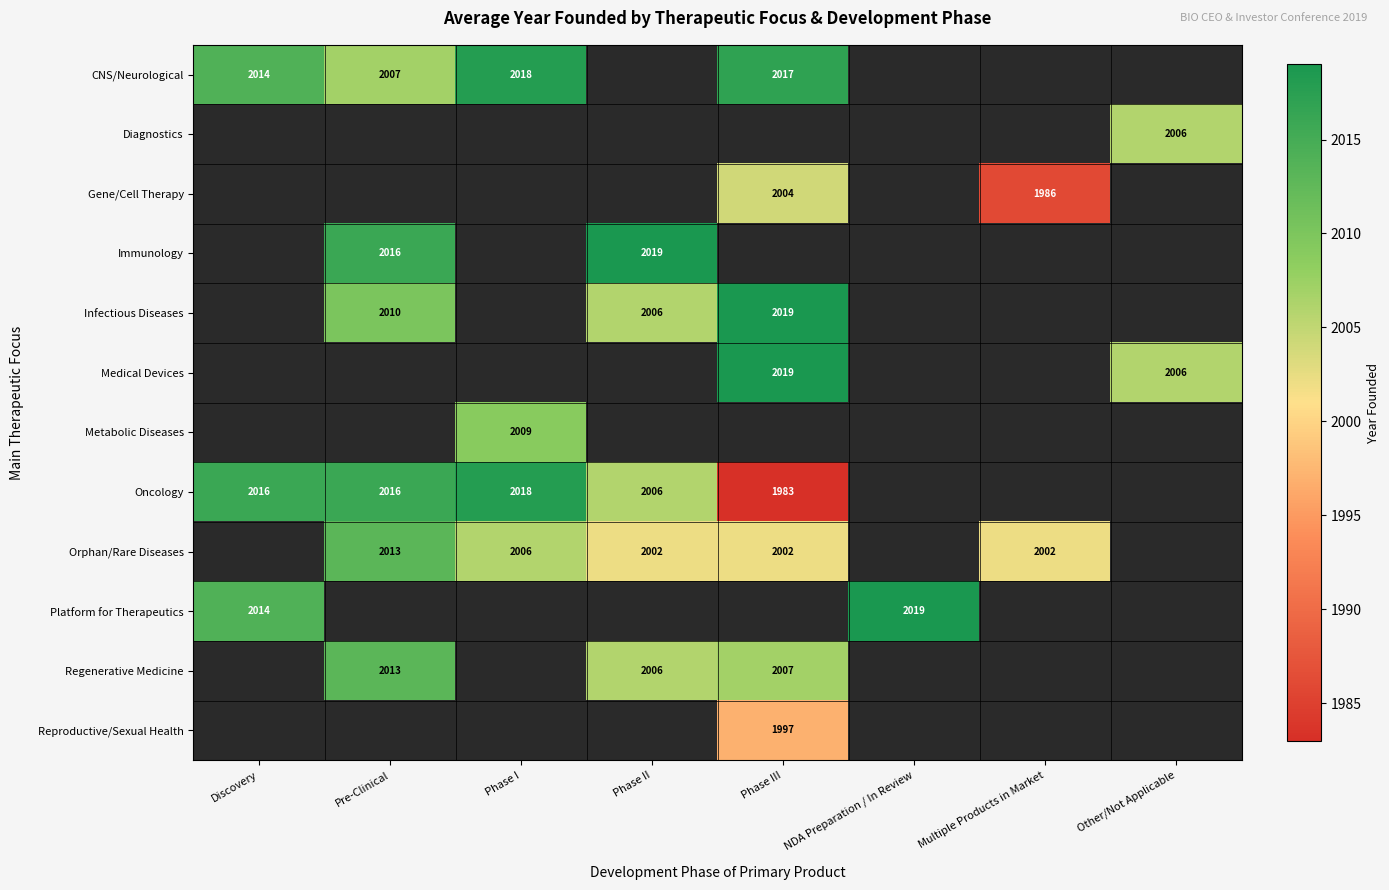

How many categories are shown in the chart?

8